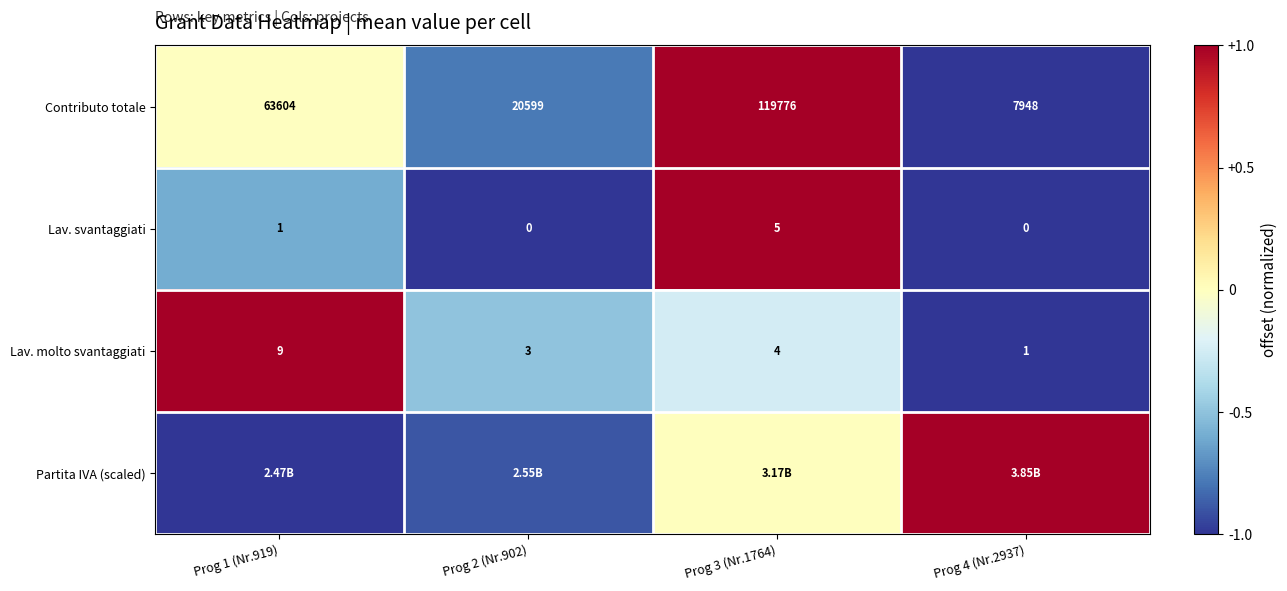

Is the value of Lav. svantaggiati at Prog 2 (Nr.902) greater than the value of Contributo totale at Prog 4 (Nr.2937)?

No